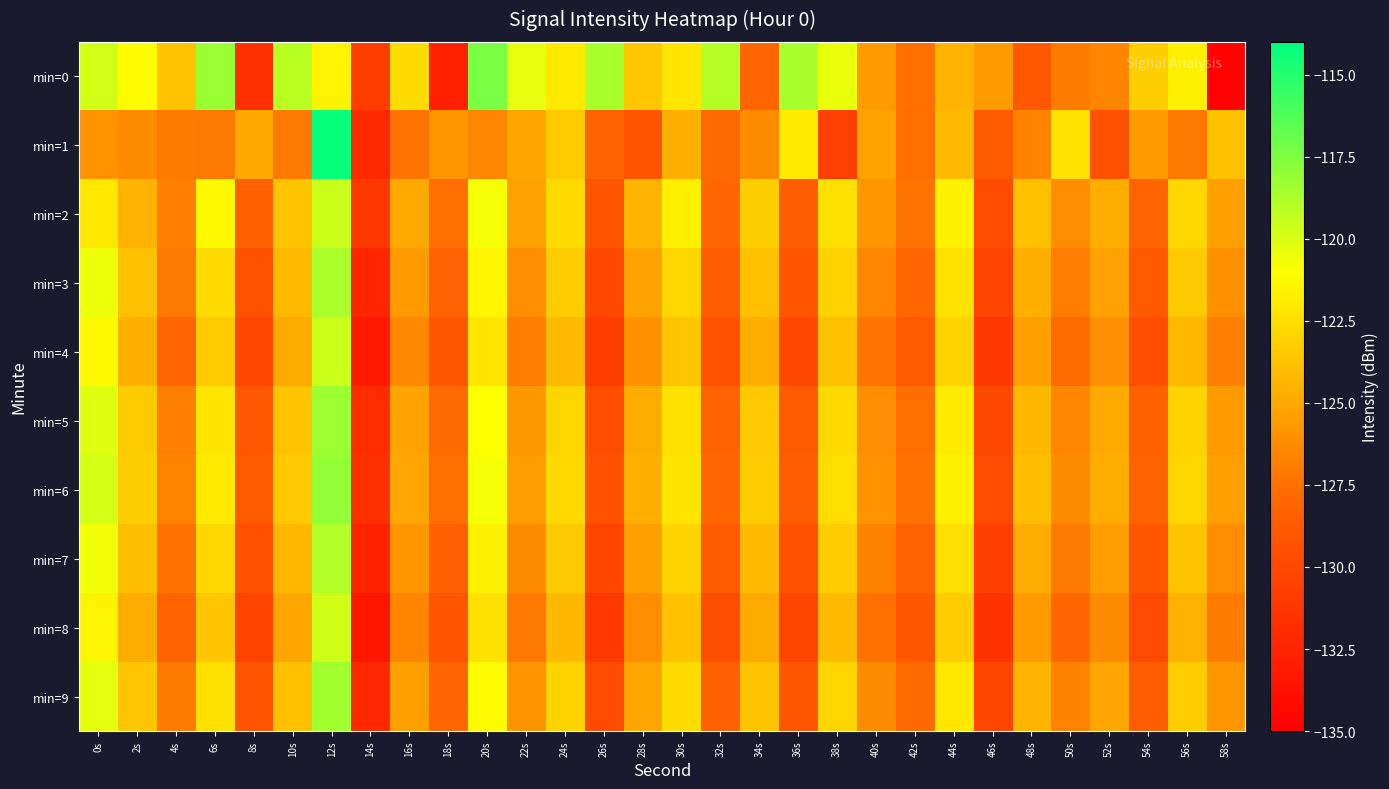

Reading right to left, what are all the values shown in this chart?

min=0: 58s=-134.8	56s=-121.6	54s=-123.2	52s=-126.6	50s=-127.0	48s=-128.9	46s=-125.6	44s=-124.4	42s=-127.5	40s=-125.6	38s=-120.5	36s=-118.7	34s=-128.0	32s=-119.0	30s=-122.1	28s=-123.6	26s=-118.6	24s=-122.0	22s=-120.4	20s=-117.4	18s=-132.8	16s=-122.7	14s=-130.8	12s=-121.5	10s=-119.2	8s=-131.7	6s=-118.2	4s=-123.7	2s=-121.2	0s=-119.8
min=1: 58s=-123.8	56s=-127.1	54s=-125.6	52s=-129.4	50s=-122.3	48s=-126.7	46s=-128.8	44s=-124.1	42s=-127.6	40s=-125.2	38s=-130.5	36s=-121.9	34s=-126.3	32s=-127.8	30s=-124.6	28s=-129.1	26s=-128.2	24s=-123.4	22s=-125.1	20s=-126.5	18s=-125.7	16s=-127.3	14s=-132.1	12s=-114.3	10s=-127.1	8s=-124.9	6s=-127.0	4s=-127.0	2s=-126.3	0s=-125.9
min=2: 58s=-125.4	56s=-122.8	54s=-128.1	52s=-124.7	50s=-126.2	48s=-123.9	46s=-129.7	44s=-121.6	42s=-127.3	40s=-125.8	38s=-122.4	36s=-128.5	34s=-123.2	32s=-127.9	30s=-121.7	28s=-124.4	26s=-129.1	24s=-122.6	22s=-125.3	20s=-120.8	18s=-127.6	16s=-124.9	14s=-131.2	12s=-119.5	10s=-123.7	8s=-128.4	6s=-121.3	4s=-126.8	2s=-124.5	0s=-122.1
min=3: 58s=-126.0	56s=-123.5	54s=-128.8	52s=-125.3	50s=-126.9	48s=-124.6	46s=-130.4	44s=-122.3	42s=-128.0	40s=-126.5	38s=-123.1	36s=-129.2	34s=-123.9	32s=-128.6	30s=-122.8	28s=-125.2	26s=-130.0	24s=-123.3	22s=-126.1	20s=-121.4	18s=-128.2	16s=-125.6	14s=-132.4	12s=-118.7	10s=-124.1	8s=-129.3	6s=-122.6	4s=-127.2	2s=-123.8	0s=-120.5
min=4: 58s=-126.8	56s=-124.3	54s=-129.6	52s=-126.1	50s=-127.7	48s=-125.4	46s=-131.2	44s=-123.1	42s=-128.8	40s=-127.3	38s=-123.9	36s=-130.0	34s=-124.7	32s=-129.4	30s=-123.6	28s=-126.0	26s=-130.8	24s=-124.1	22s=-126.9	20s=-122.2	18s=-129.0	16s=-126.4	14s=-133.2	12s=-119.5	10s=-124.9	8s=-130.1	6s=-123.4	4s=-128.0	2s=-124.6	0s=-121.3
min=5: 58s=-125.6	56s=-123.1	54s=-128.4	52s=-124.9	50s=-126.5	48s=-124.2	46s=-130.0	44s=-121.9	42s=-127.6	40s=-126.1	38s=-122.7	36s=-128.8	34s=-123.5	32s=-128.2	30s=-122.4	28s=-124.8	26s=-129.6	24s=-122.9	22s=-125.7	20s=-121.0	18s=-127.8	16s=-125.2	14s=-131.9	12s=-118.3	10s=-123.7	8s=-128.9	6s=-122.2	4s=-126.8	2s=-123.4	0s=-120.1
min=6: 58s=-125.4	56s=-122.9	54s=-128.2	52s=-124.7	50s=-126.3	48s=-124.0	46s=-129.8	44s=-121.7	42s=-127.4	40s=-125.9	38s=-122.5	36s=-128.6	34s=-123.3	32s=-128.0	30s=-122.2	28s=-124.6	26s=-129.4	24s=-122.7	22s=-125.5	20s=-120.8	18s=-127.6	16s=-125.0	14s=-131.7	12s=-118.1	10s=-123.5	8s=-128.7	6s=-122.0	4s=-126.6	2s=-123.2	0s=-119.9
min=7: 58s=-126.2	56s=-123.7	54s=-129.0	52s=-125.5	50s=-127.1	48s=-124.8	46s=-130.6	44s=-122.5	42s=-128.2	40s=-126.7	38s=-123.3	36s=-129.4	34s=-124.1	32s=-128.8	30s=-123.0	28s=-125.4	26s=-130.2	24s=-123.5	22s=-126.3	20s=-121.6	18s=-128.4	16s=-125.8	14s=-132.6	12s=-118.9	10s=-124.3	8s=-129.5	6s=-122.8	4s=-127.4	2s=-124.0	0s=-120.7
min=8: 58s=-127.0	56s=-124.5	54s=-129.8	52s=-126.3	50s=-127.9	48s=-125.6	46s=-131.4	44s=-123.3	42s=-129.0	40s=-127.5	38s=-124.1	36s=-130.2	34s=-124.9	32s=-129.6	30s=-123.8	28s=-126.2	26s=-131.0	24s=-124.3	22s=-127.1	20s=-122.4	18s=-129.2	16s=-126.6	14s=-133.4	12s=-119.7	10s=-125.1	8s=-130.3	6s=-123.6	4s=-128.2	2s=-124.8	0s=-121.5
min=9: 58s=-125.8	56s=-123.3	54s=-128.6	52s=-125.1	50s=-126.7	48s=-124.4	46s=-130.2	44s=-122.1	42s=-127.8	40s=-126.3	38s=-122.9	36s=-129.0	34s=-123.7	32s=-128.4	30s=-122.6	28s=-125.0	26s=-129.8	24s=-123.1	22s=-125.9	20s=-121.2	18s=-128.0	16s=-125.4	14s=-132.2	12s=-118.5	10s=-123.9	8s=-129.1	6s=-122.4	4s=-127.0	2s=-123.6	0s=-120.3